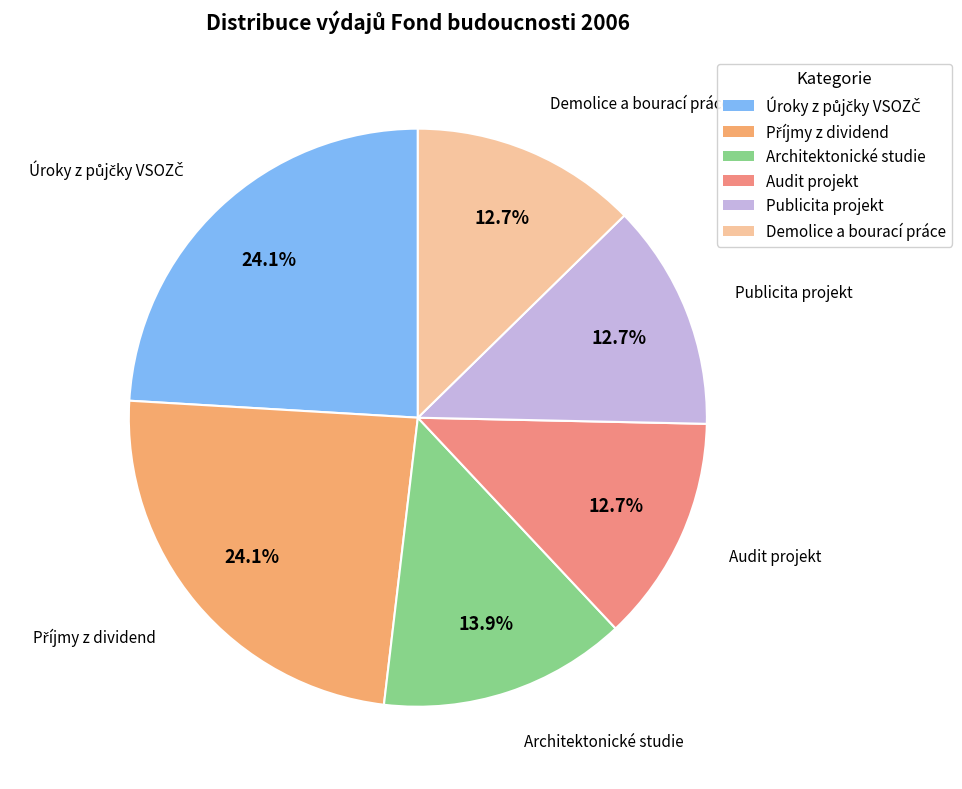

What is the total percentage of Publicita projekt and Architektonické studie?

26.5%